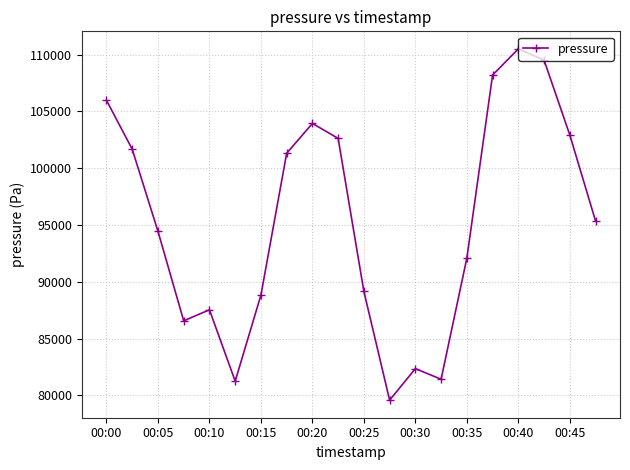

What is the value of the 15th point from the left?

92079.8